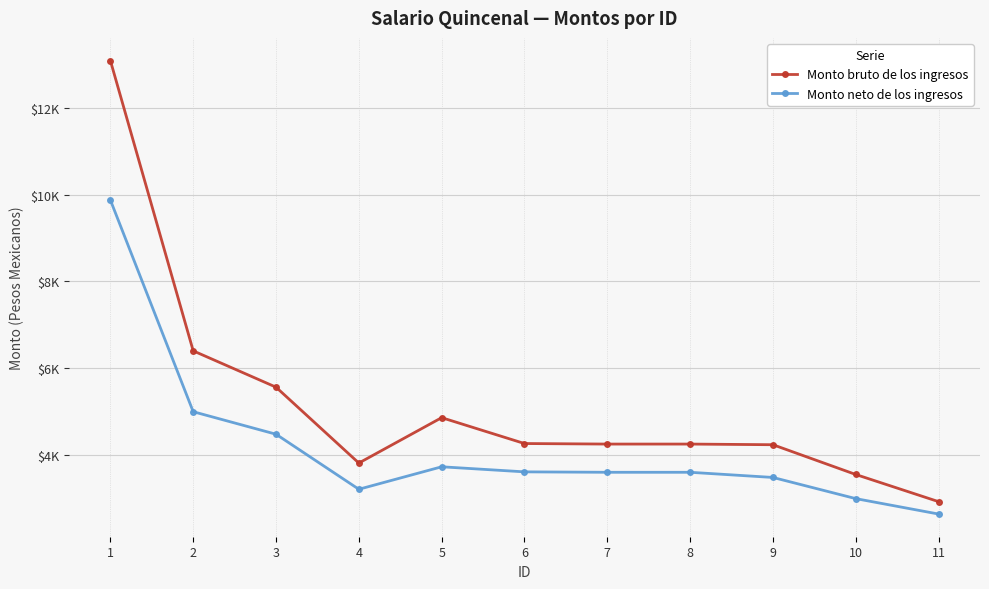

What is the approximate value of Monto neto de los ingresos at 11?

2639.3